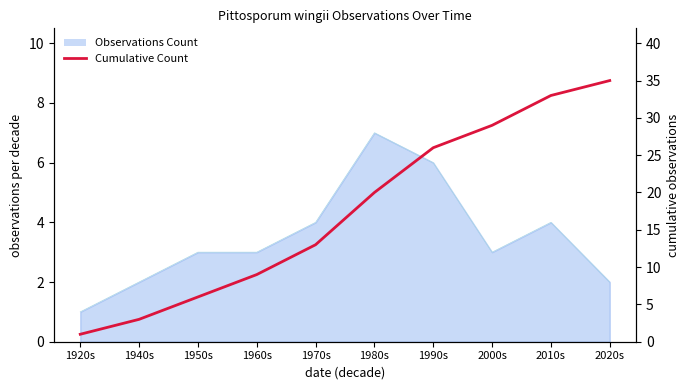

True or false: the data shows 5 at 1980s.

False